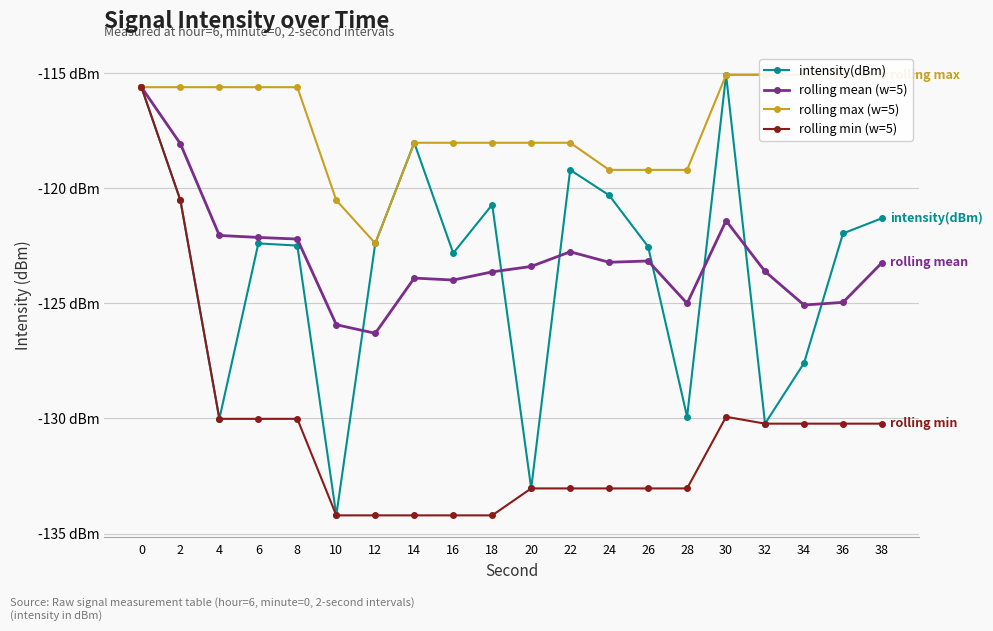

Is the value of rolling max (w=5) at 2 greater than the value of rolling mean (w=5) at 32?

Yes